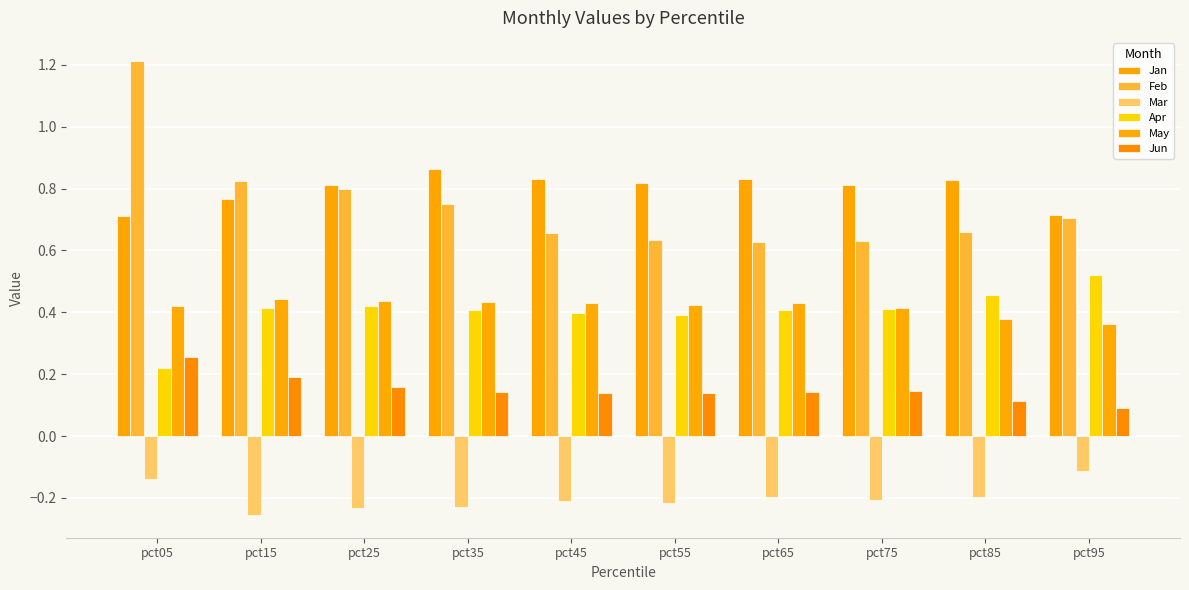

How many groups of bars are there?

10